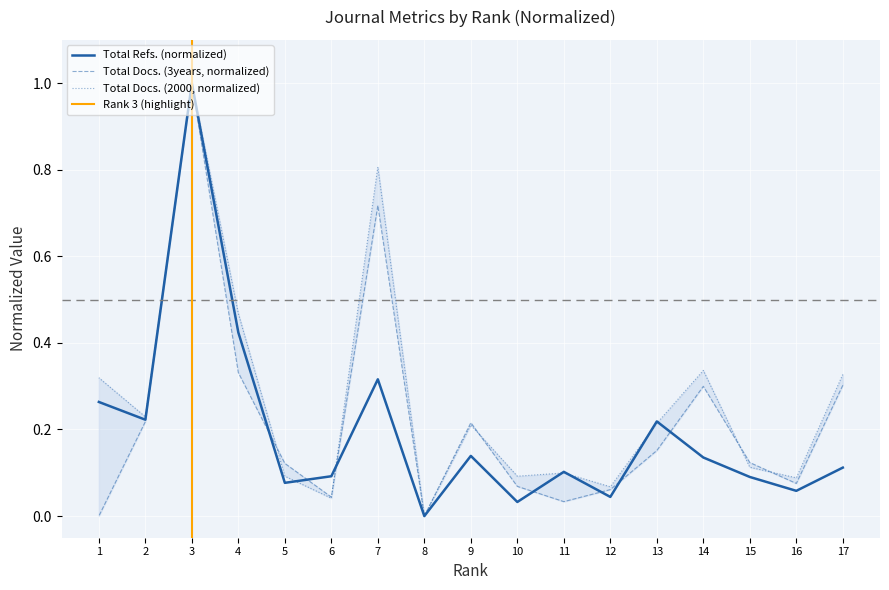

Reading right to left, what are all the values shown in this chart?

Total Refs.: 1=0.3	2=0.2	3=1.0	4=0.4	5=0.1	6=0.1	7=0.3	8=0.0	9=0.1	10=0.0	11=0.1	12=0.0	13=0.2	14=0.1	15=0.1	16=0.1	17=0.1
Total Docs. (3years): 1=0.0	2=0.2	3=1.0	4=0.3	5=0.1	6=0.0	7=0.7	8=0.0	9=0.2	10=0.1	11=0.0	12=0.1	13=0.2	14=0.3	15=0.1	16=0.1	17=0.3
Total Docs. (2000): 1=0.3	2=0.2	3=1.0	4=0.5	5=0.1	6=0.0	7=0.8	8=0.0	9=0.2	10=0.1	11=0.1	12=0.1	13=0.2	14=0.3	15=0.1	16=0.1	17=0.3